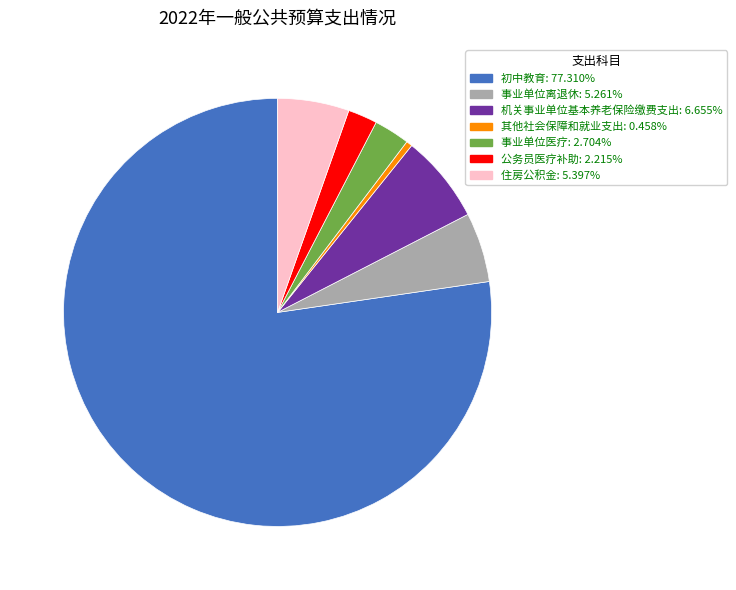

Count the number of slices in the pie.

7